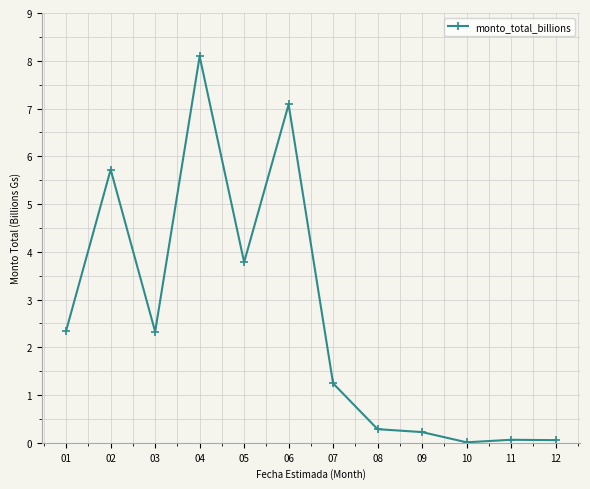

At which category does the data reach its first local valley?

03